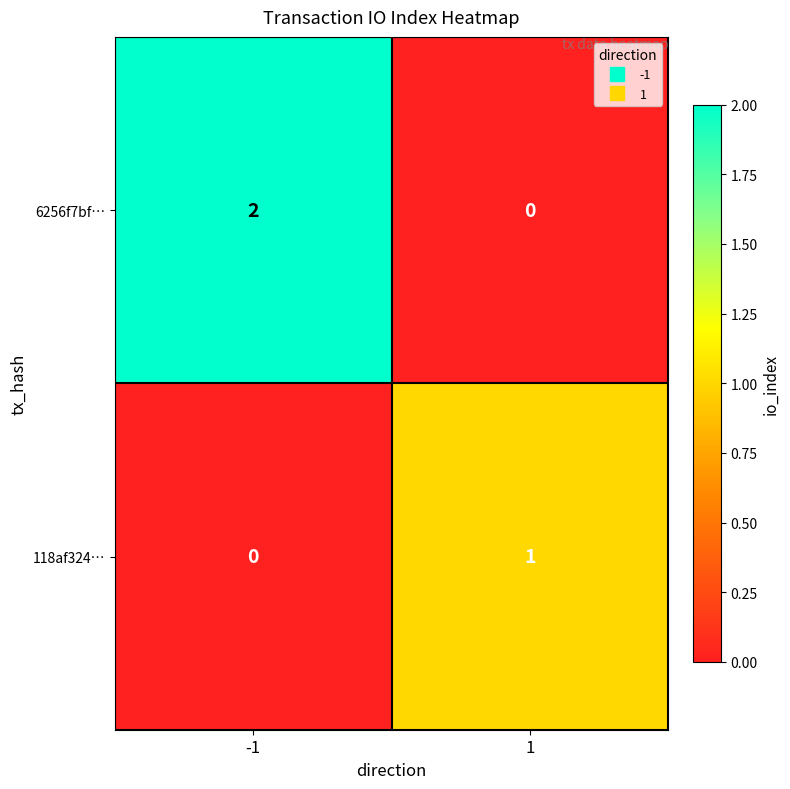

At -1, list the series in order from largest to smallest.

6256f7bf…, 118af324…